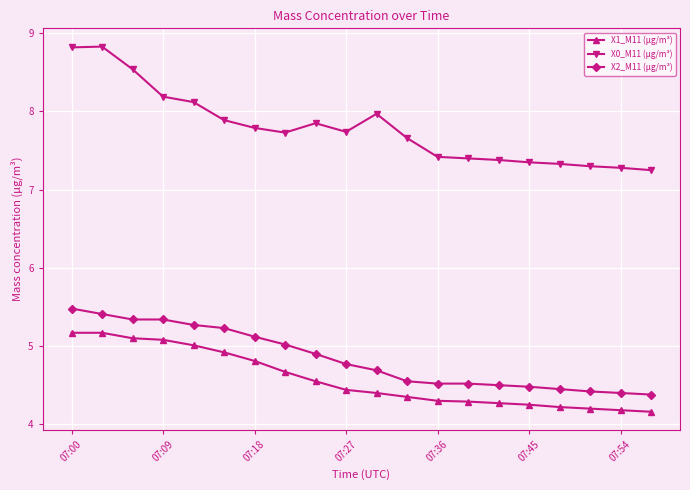

Is this an area chart (filled region under the line)?

No